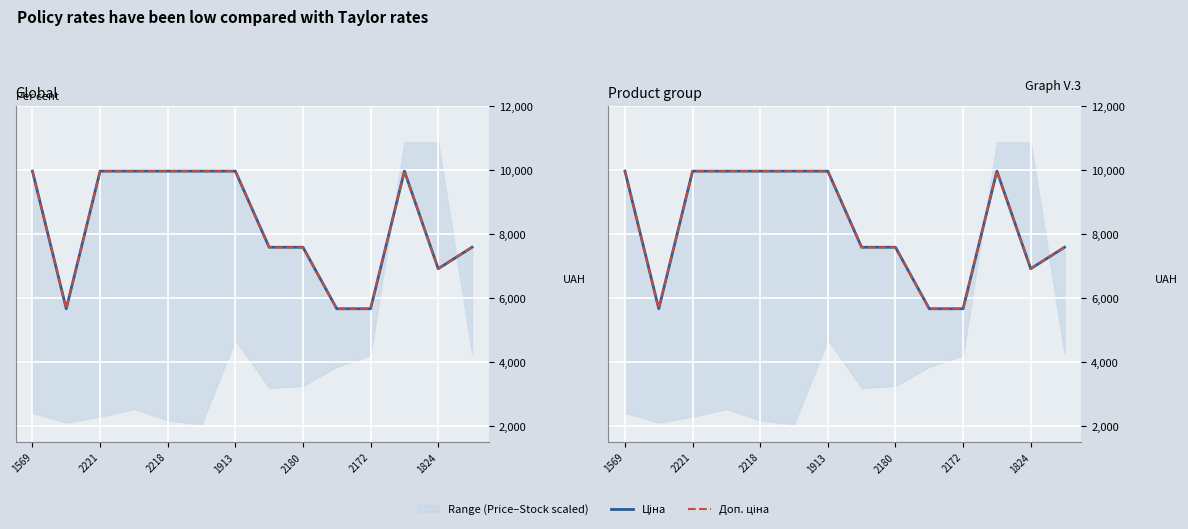

What is the value of the Ціна point at the 3rd from the left?

9975.0